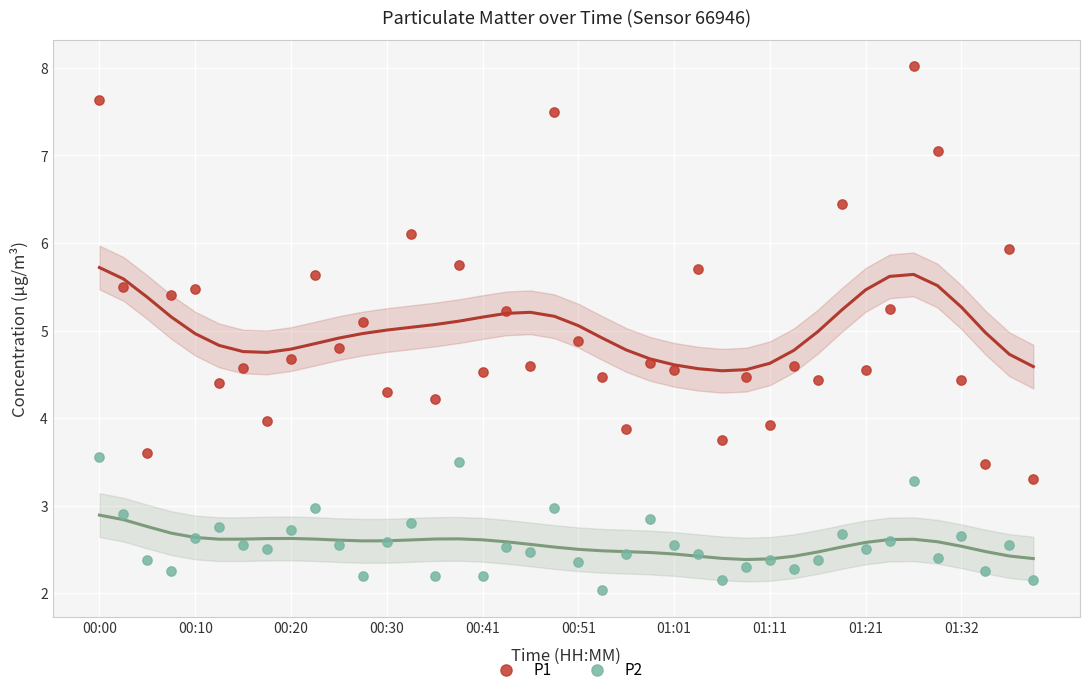

Which series reaches the minimum Y coordinate?

P2